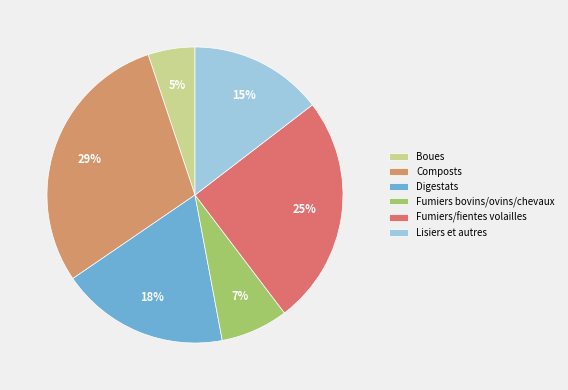

To the nearest percent, what is the average slice percentage?

17%